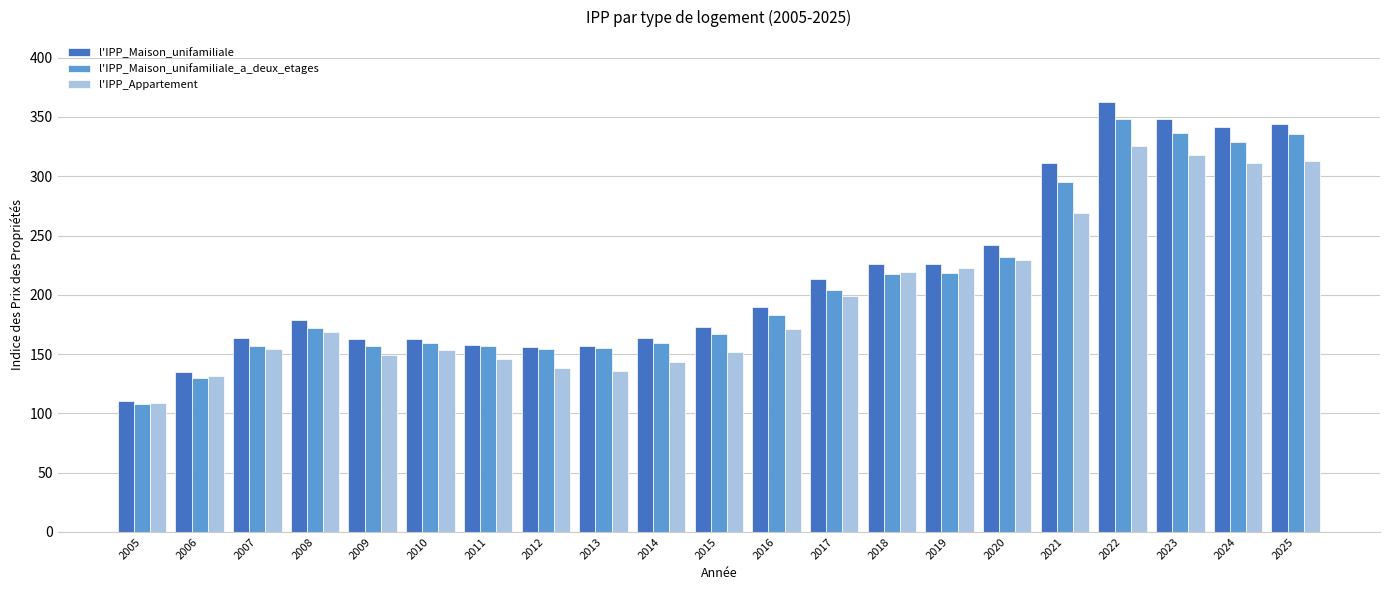

Rank the series at 2023 from lowest to highest value.

l'IPP_Appartement, l'IPP_Maison_unifamiliale_a_deux_etages, l'IPP_Maison_unifamiliale